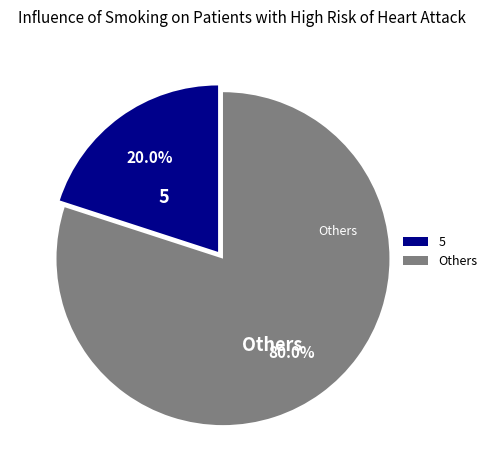

What portion of the pie excludes 5?

80.0%